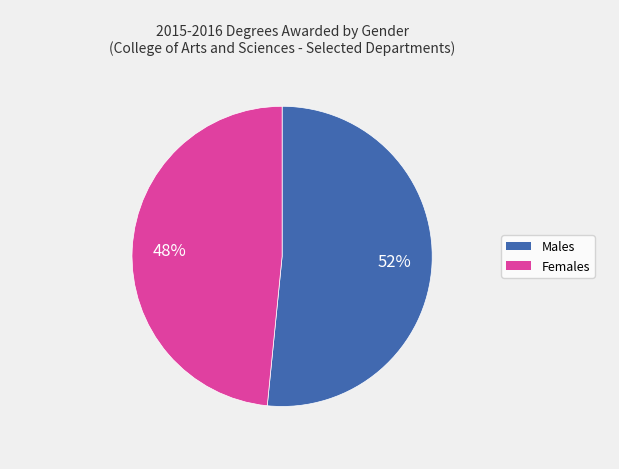

To the nearest percent, what is the average slice percentage?

50%